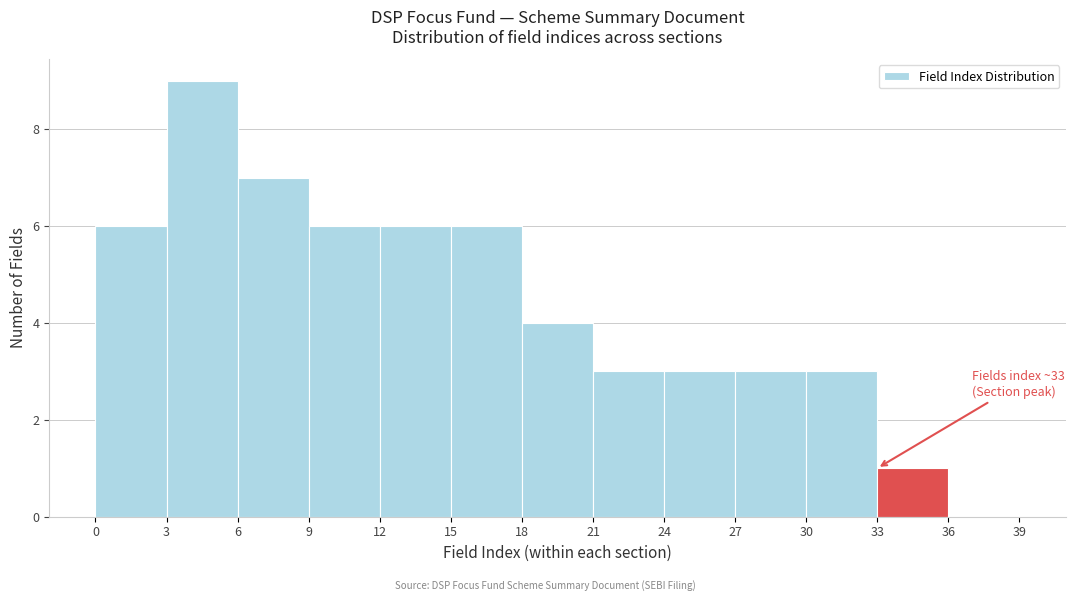

Which range on the x-axis has the tallest bar?

3 to 6